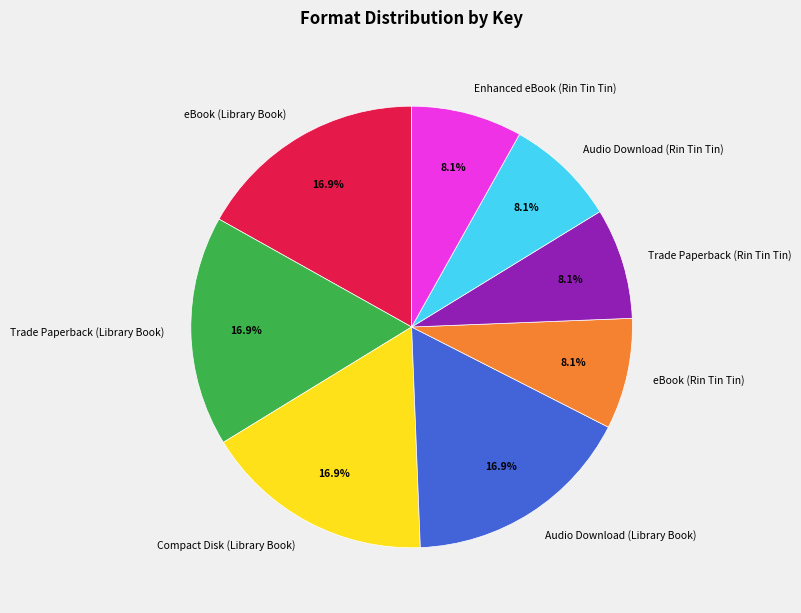

The Enhanced eBook (Rin Tin Tin) slice represents 15% of the pie. True or false?

False